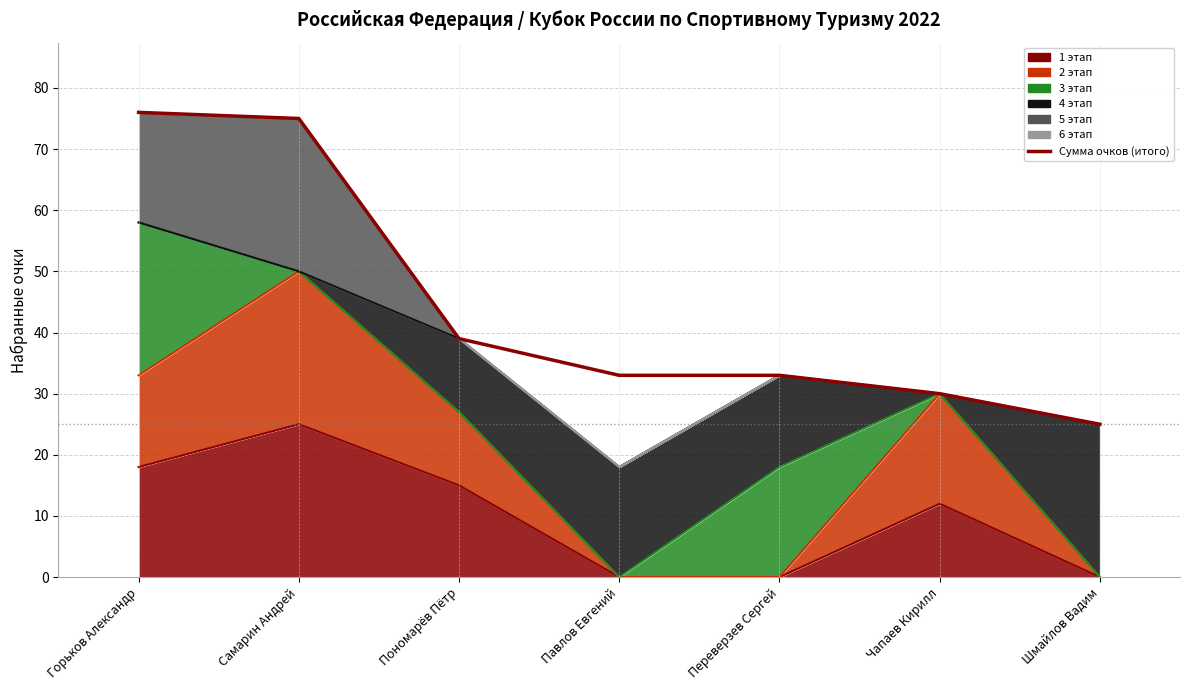

List the labels in order of value, smallest first.

Шмайлов Вадим, Чапаев Кирилл, Павлов Евгений, Переверзев Сергей, Пономарёв Пётр, Самарин Андрей, Горьков Александр